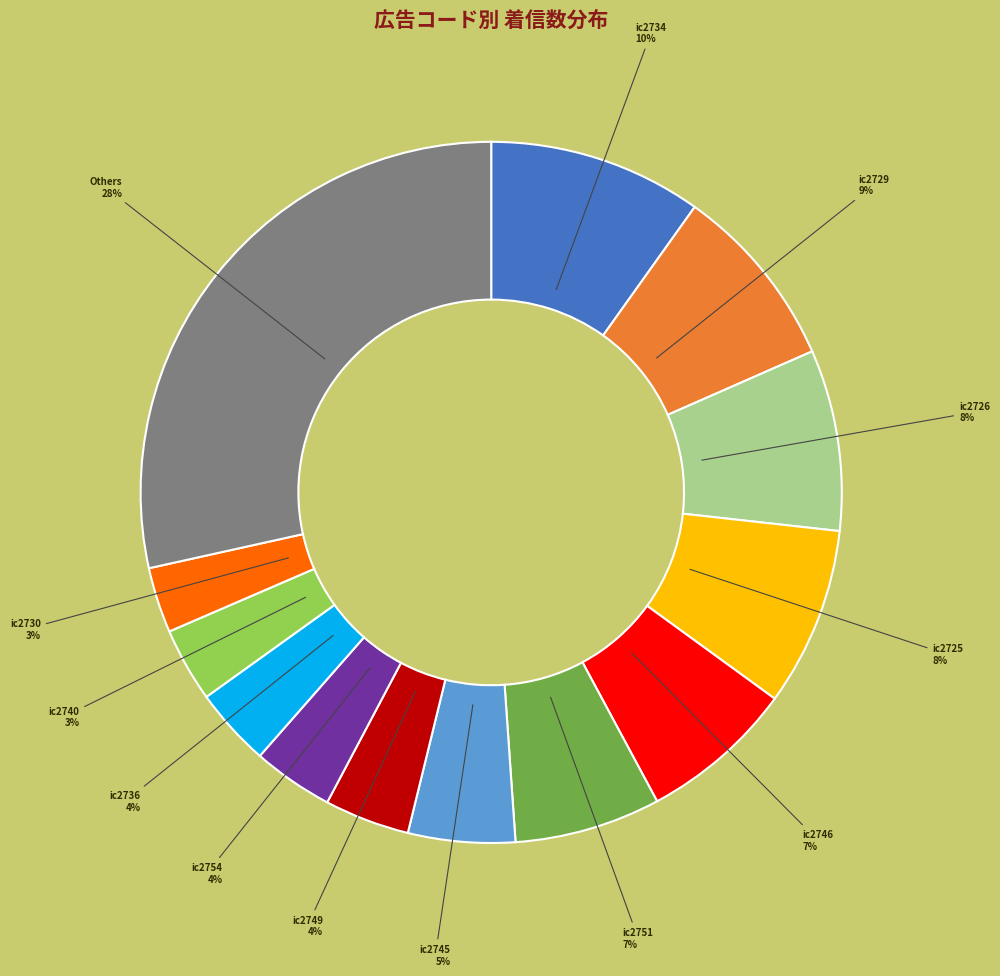

To the nearest percent, what is the difference between the largest and smallest slice percentages?

25%